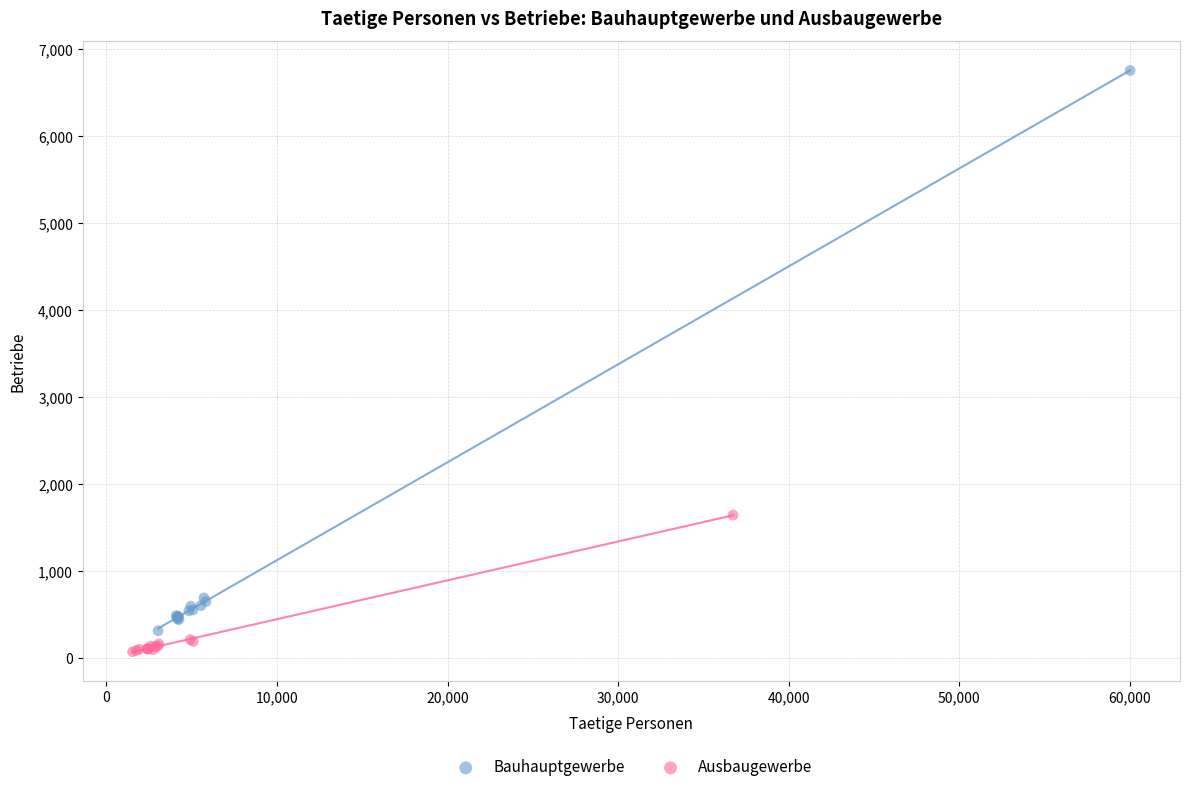

Which series reaches the minimum Y coordinate?

Ausbaugewerbe